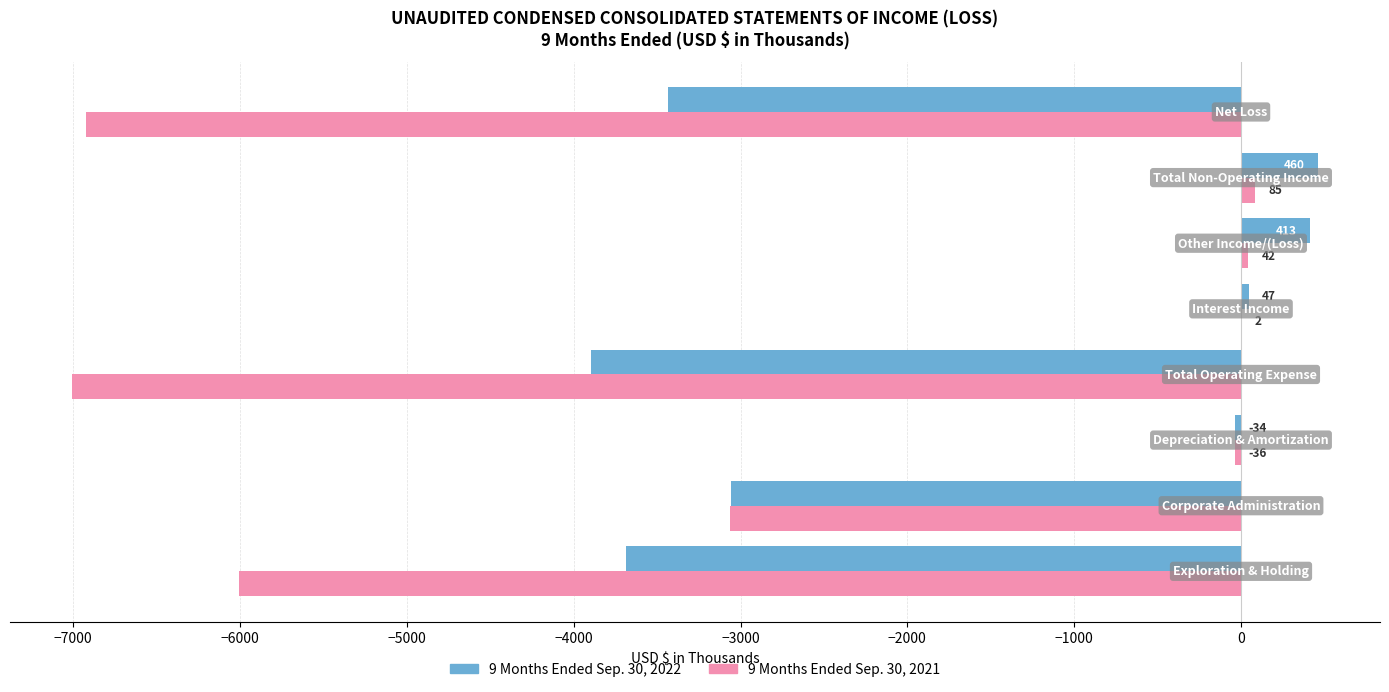

What is the sum of all 9 Months Ended Sep. 30, 2021 values?

-22904